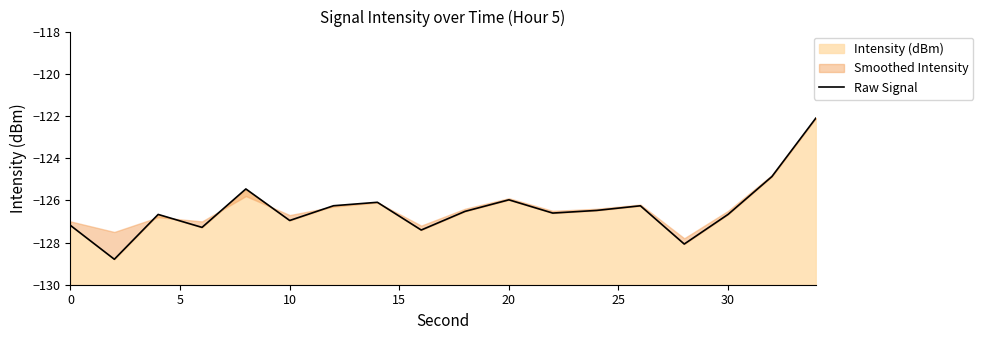

What is the highest value of the Intensity (dBm) series?

-122.1